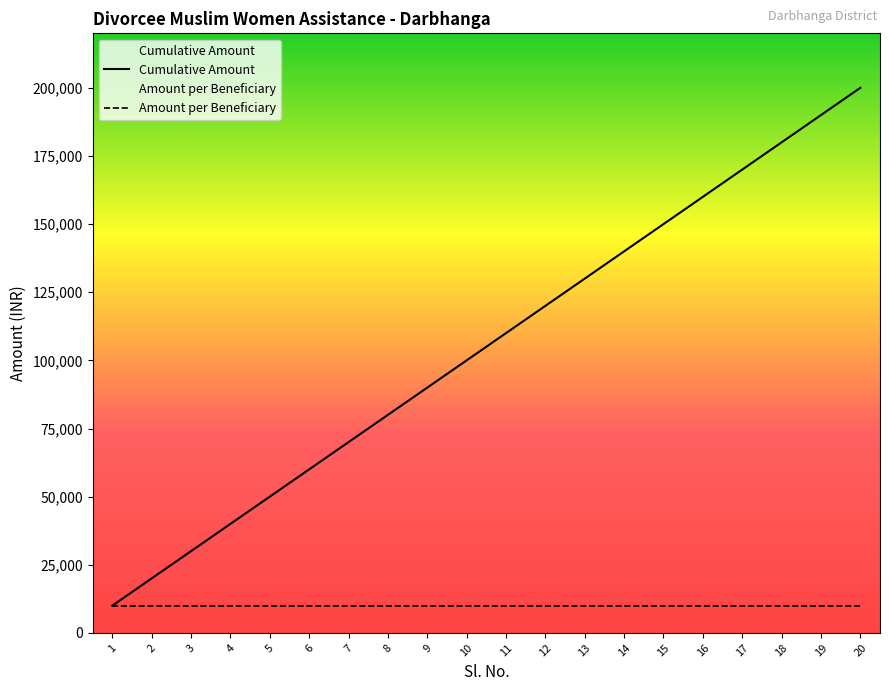

At which label is Amount per Beneficiary closest to 10000?

1